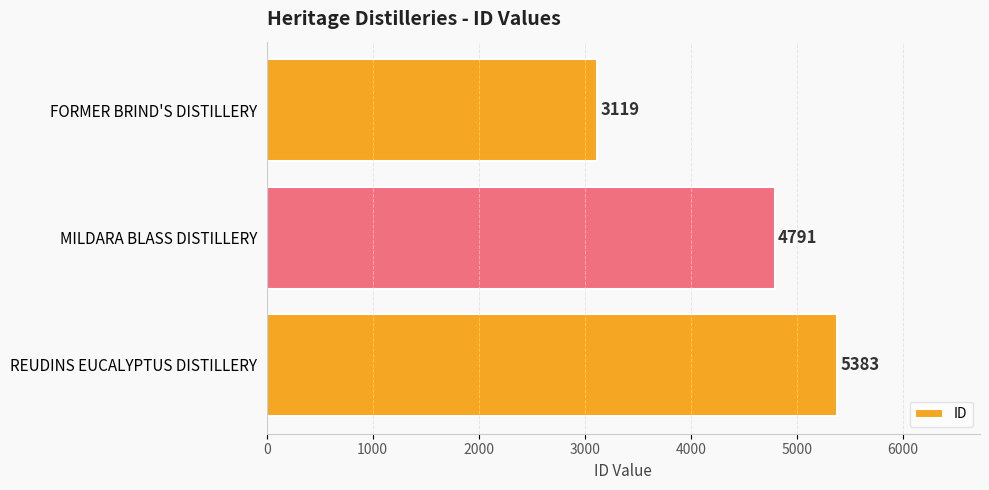

What is the label of the 3rd bar from the top?

REUDINS EUCALYPTUS DISTILLERY